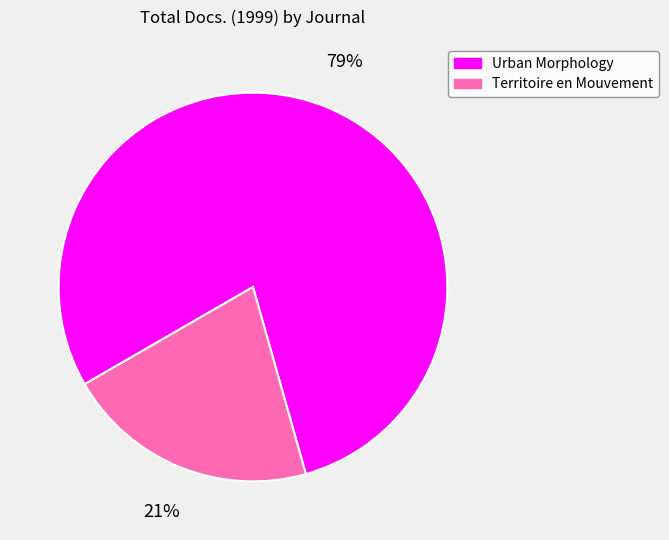

Which slice is the smallest?

Territoire en Mouvement